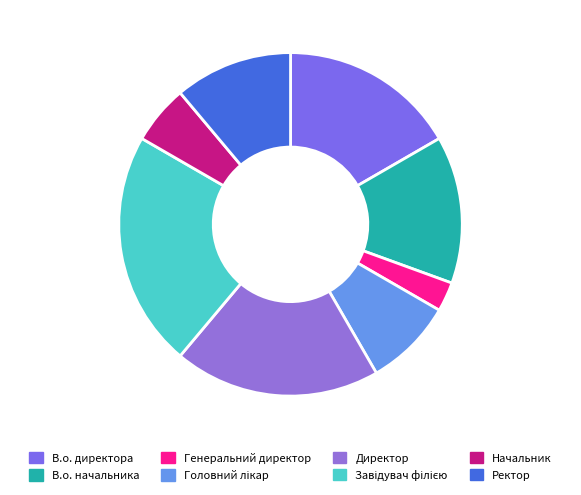

What percentage is the Директор slice, to the nearest percent?

19%